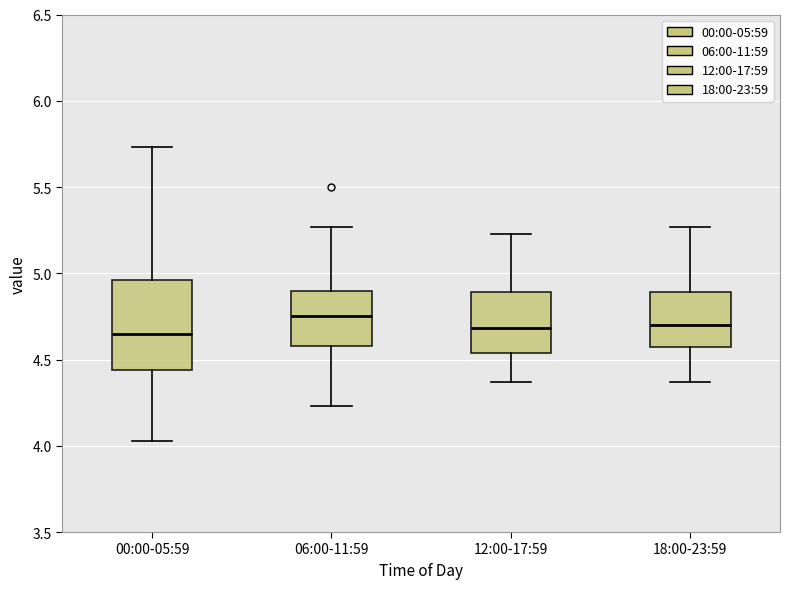

Reading left to right, read every box against the y-axis: the position of its median line, the range the box covers, and the ends of its whiskers. The values are not printed on the chart, so give them approximately, as read against the axis.

00:00-05:59: median 4.65, box 4.45 to 4.95, whiskers 4.05 to 5.75
06:00-11:59: median 4.75, box 4.60 to 4.90, whiskers 4.25 to 5.25
12:00-17:59: median 4.70, box 4.55 to 4.90, whiskers 4.35 to 5.25
18:00-23:59: median 4.70, box 4.55 to 4.90, whiskers 4.35 to 5.25